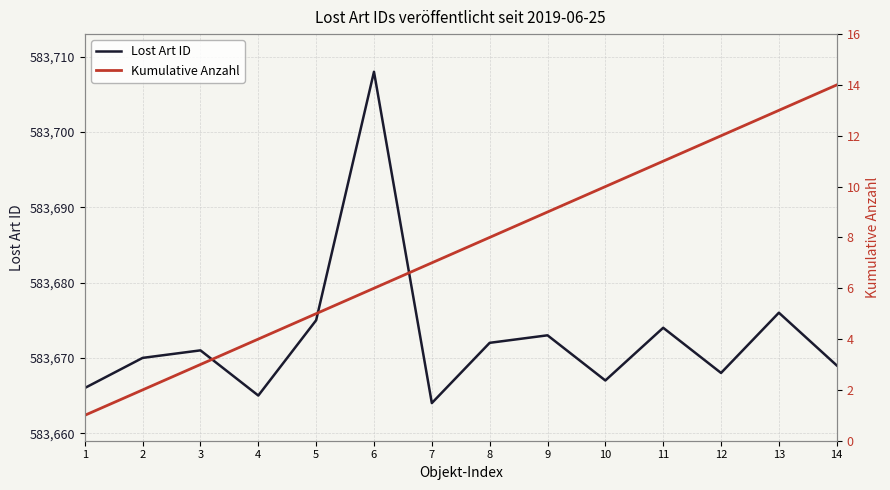

What is the smallest value displayed?

1